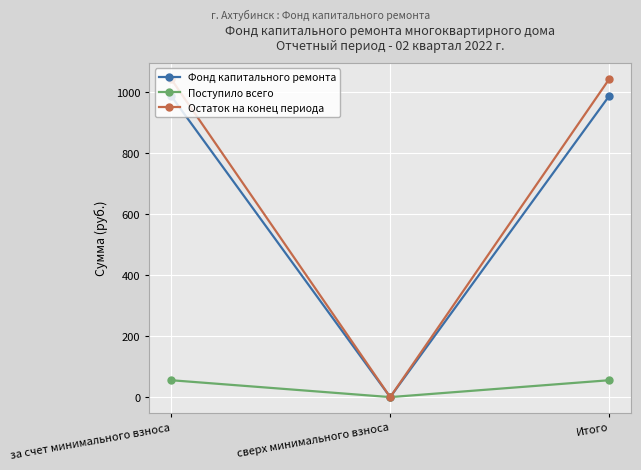

How many positive values does the Поступило всего series have?

2